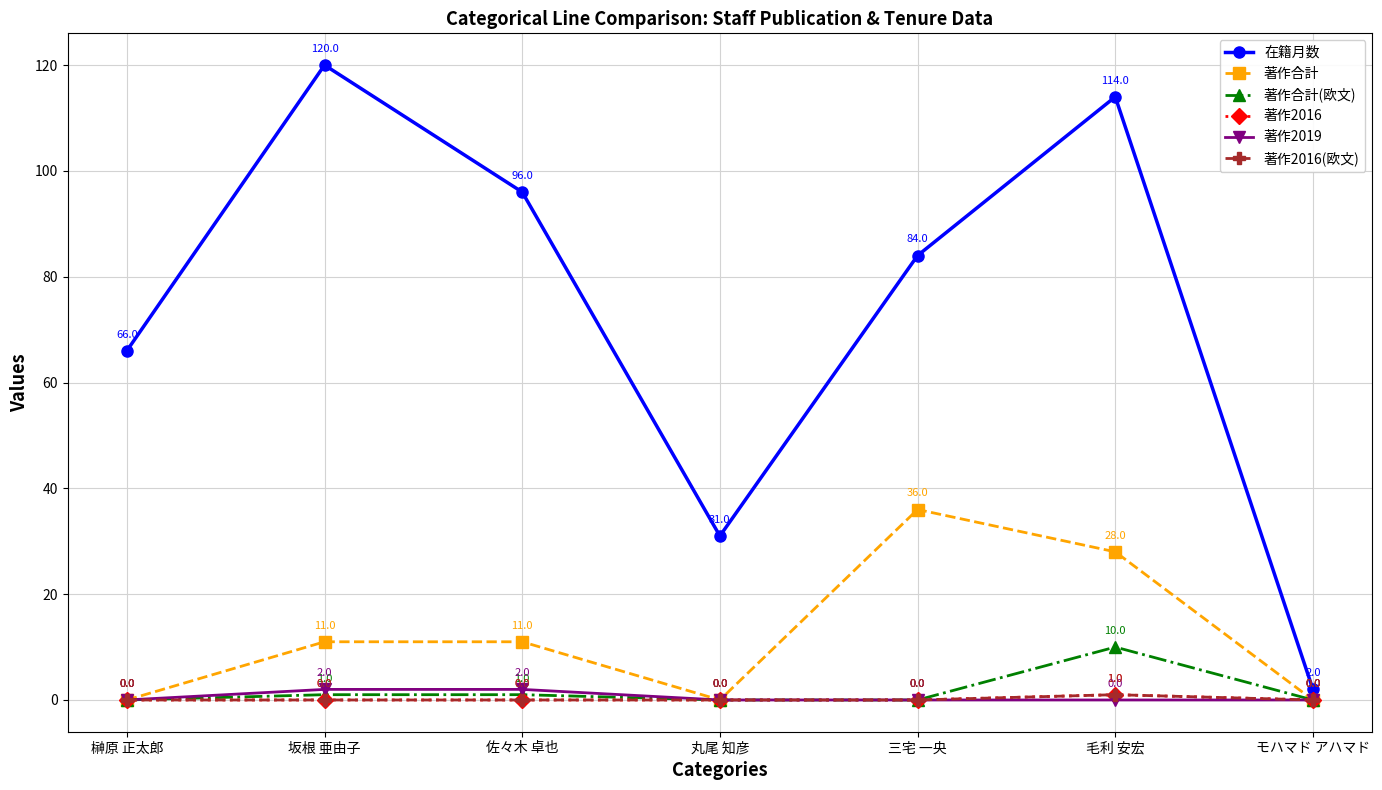

How many 著作2016 values are between 0 and 1?

7